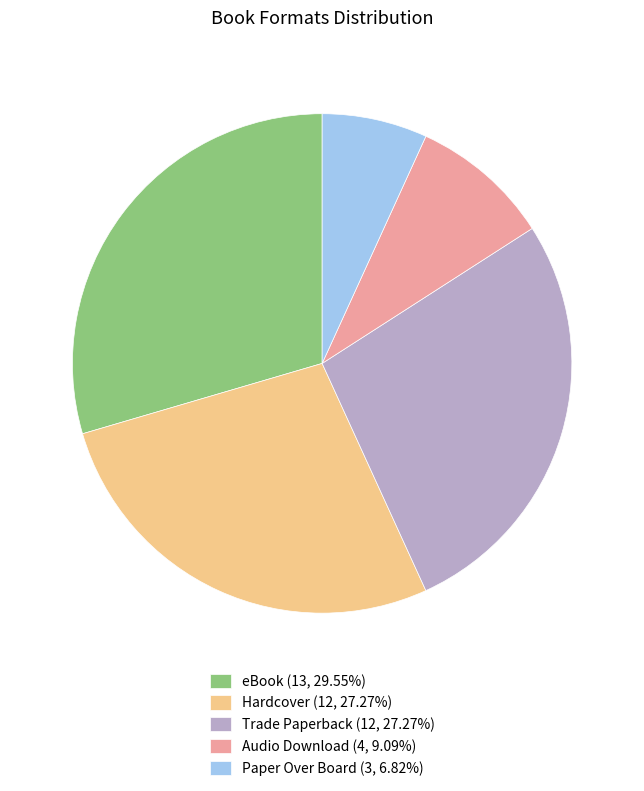

Approximately how many times larger is the value at Trade Paperback (12, 27.27%) compared to eBook (13, 29.55%)?

0.9